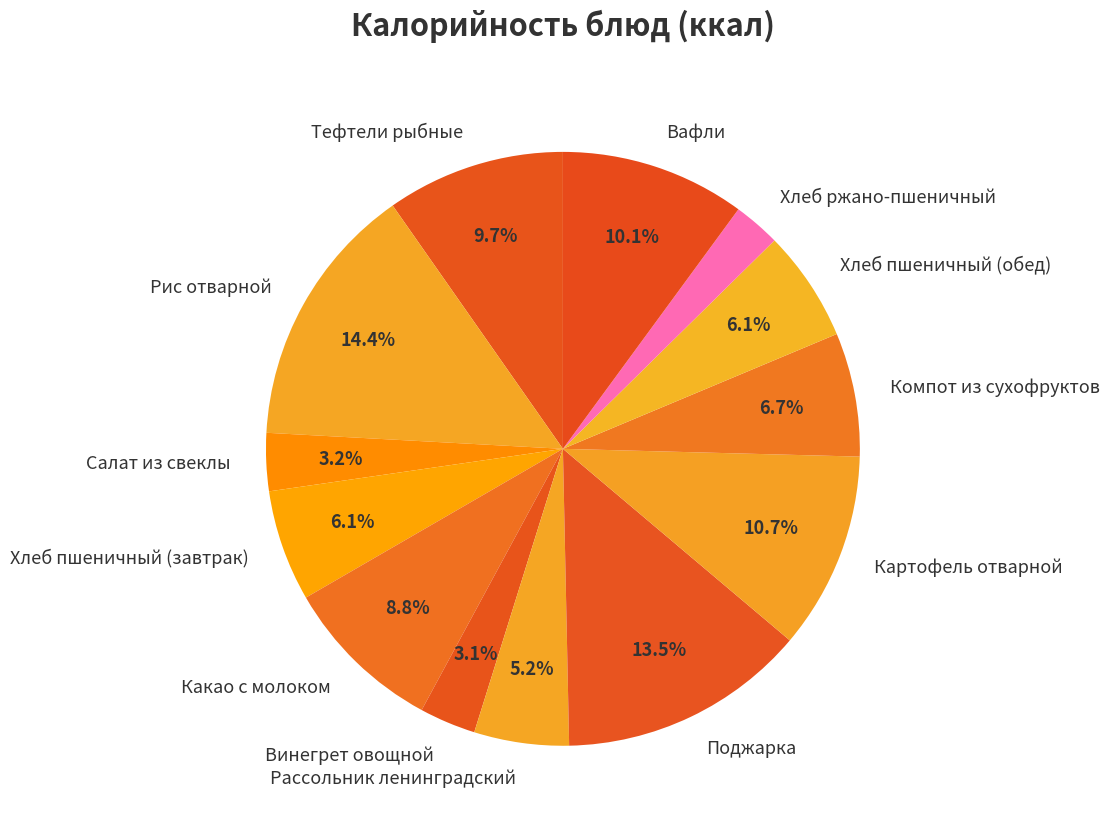

What percentage is the Компот из сухофруктов slice, to the nearest percent?

7%